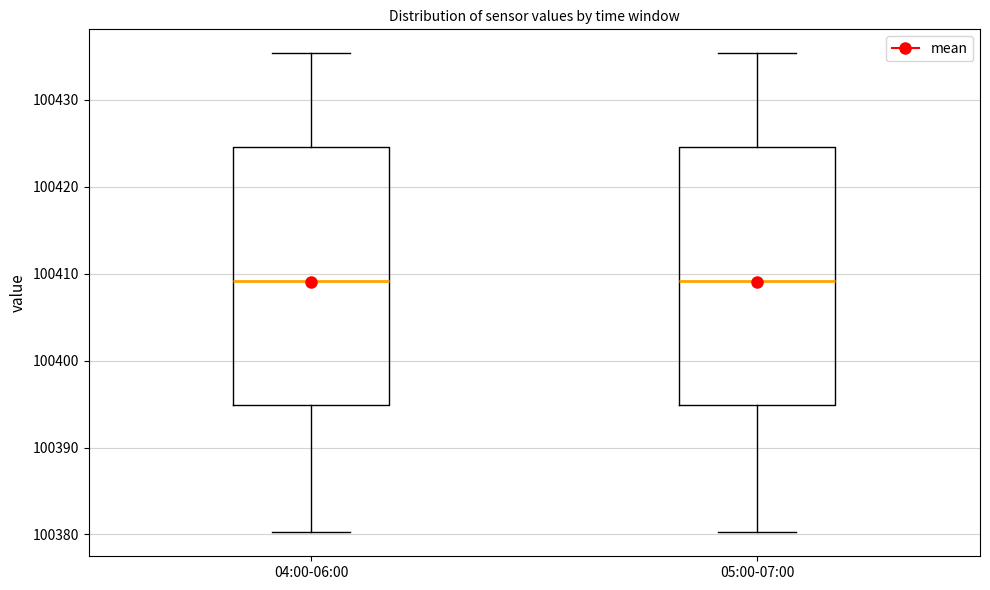

Reading left to right, read every box against the y-axis: the position of its median line, the range the box covers, and the ends of its whiskers. The values are not printed on the chart, so give them approximately, as read against the axis.

04:00-06:00: median 100409, box 100395 to 100425, whiskers 100380 to 100435
05:00-07:00: median 100409, box 100395 to 100425, whiskers 100380 to 100435